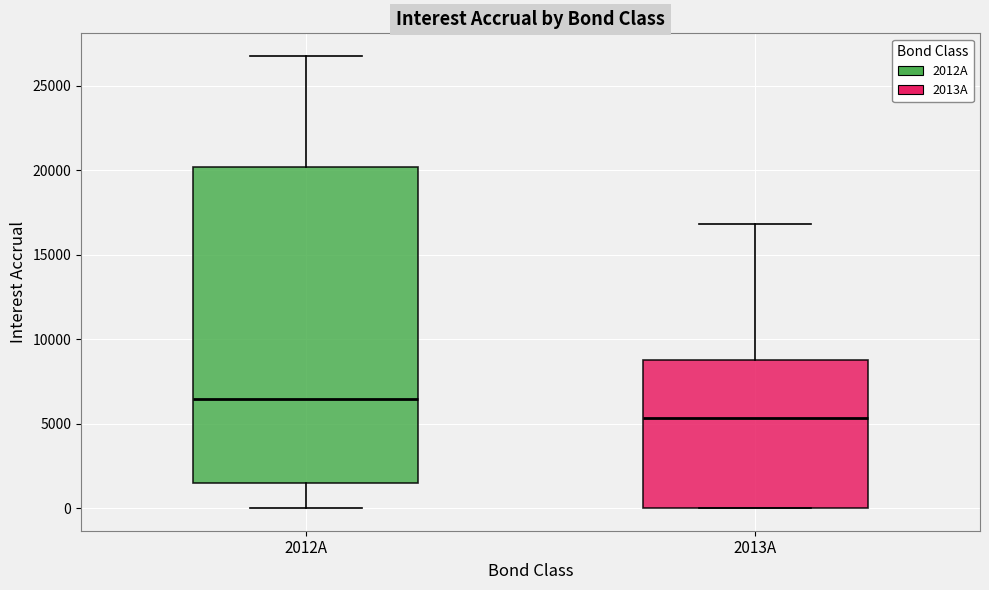

Reading left to right, read every box against the y-axis: the position of its median line, the range the box covers, and the ends of its whiskers. The values are not printed on the chart, so give them approximately, as read against the axis.

2012A: median 6500, box 1500 to 20000, whiskers 0 to 27000
2013A: median 5500, box 0 to 9000, whiskers 0 to 17000